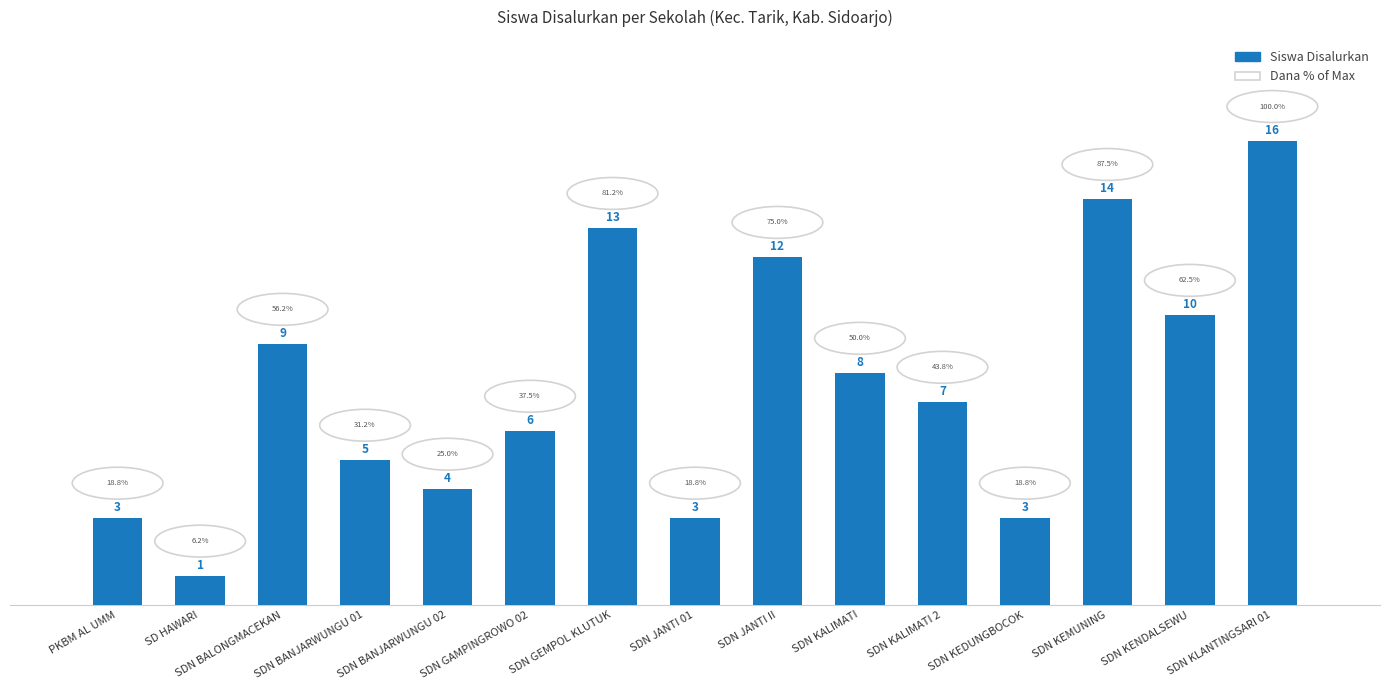

What is the label of the 3rd bar from the left?

SDN BALONGMACEKAN